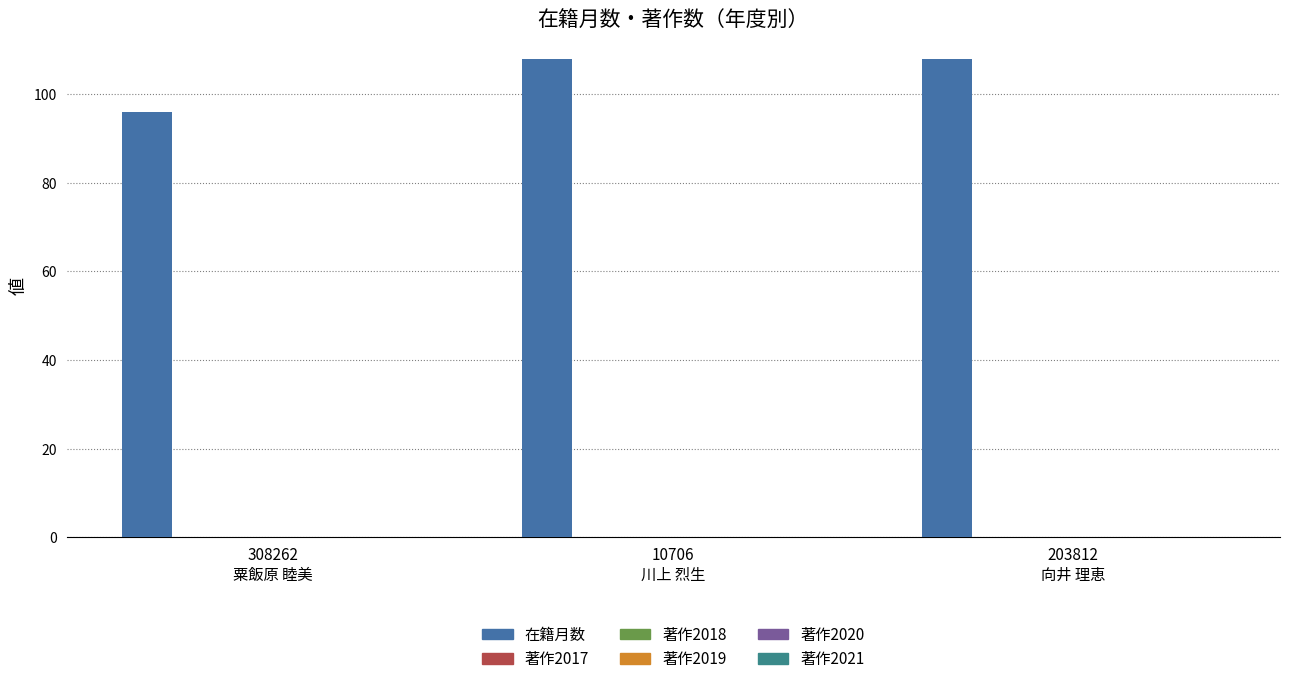

Reading right to left, transcribe all the data shown in this chart.

在籍月数: 108	108	96
著作2017: 0	0	0
著作2018: 0	0	0
著作2019: 0	0	0
著作2020: 0	0	0
著作2021: 0	0	0